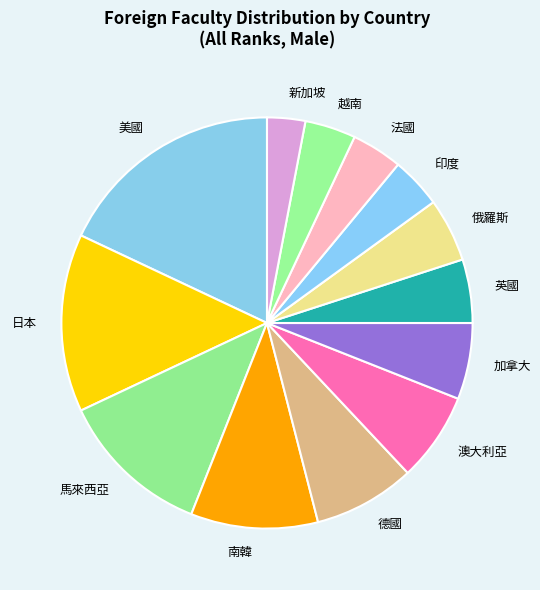

Between 英國 and 澳大利亞, which is larger?

澳大利亞